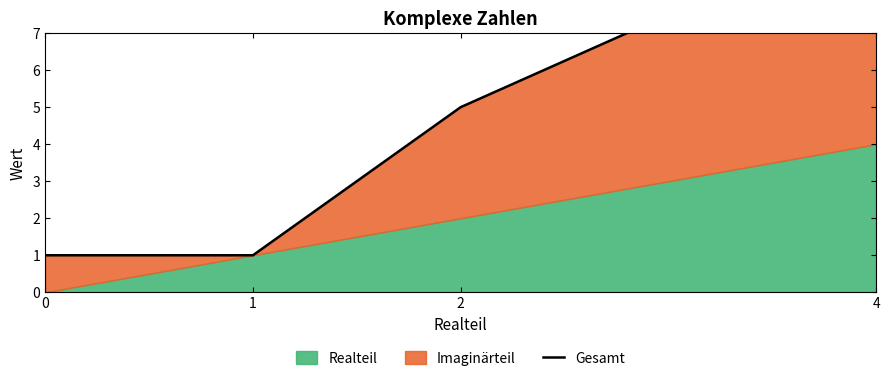

At which label is the value closest to 5?

2